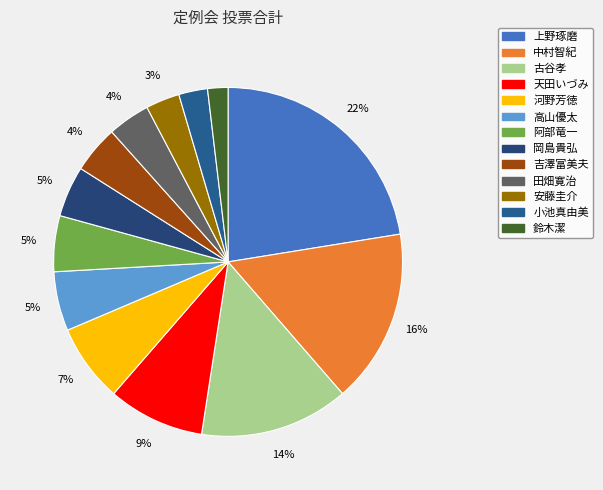

Is it true that 吉澤富美夫 is 1% of the pie?

False